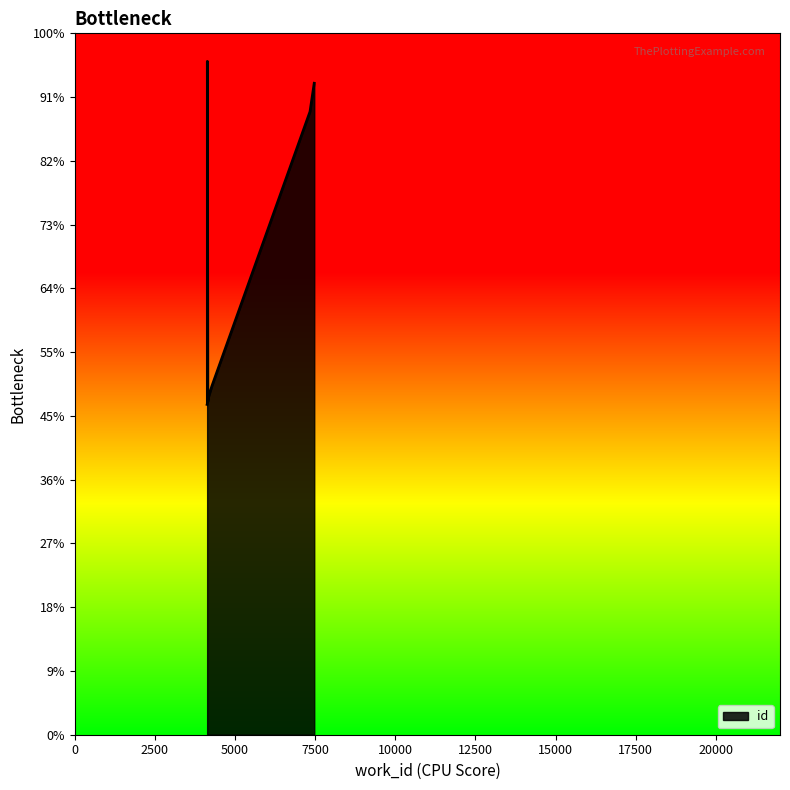

Rank the categories by value from lowest to highest.

4129, 4136, 4151, 4165, 4175, 4274, 7339, 7470, 4136, 4136